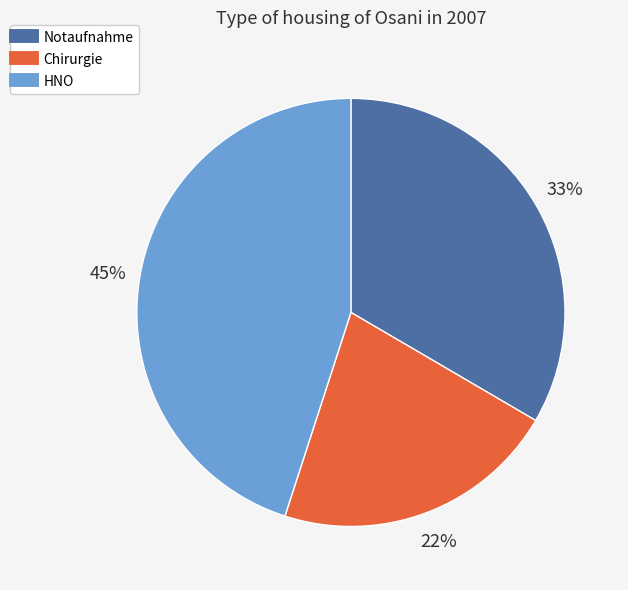

Which category has the biggest portion of the pie?

HNO